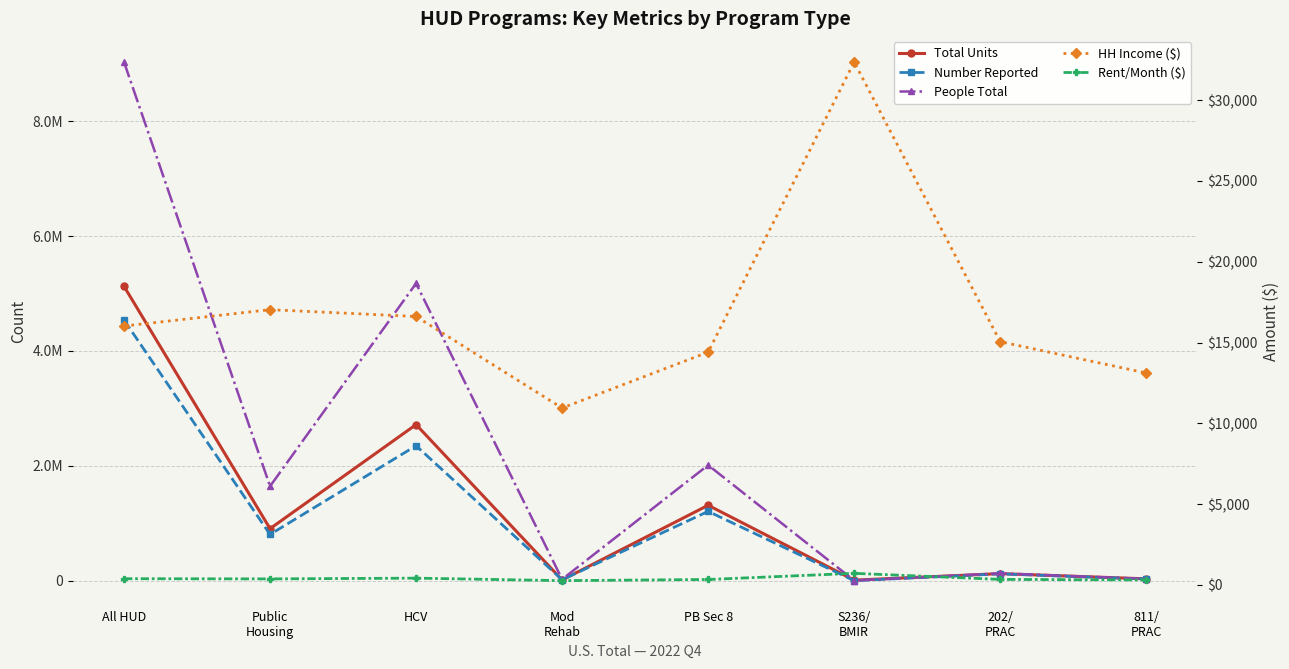

Where do People Total and Total Units first cross each other?

PB Sec 8 and S236/
BMIR